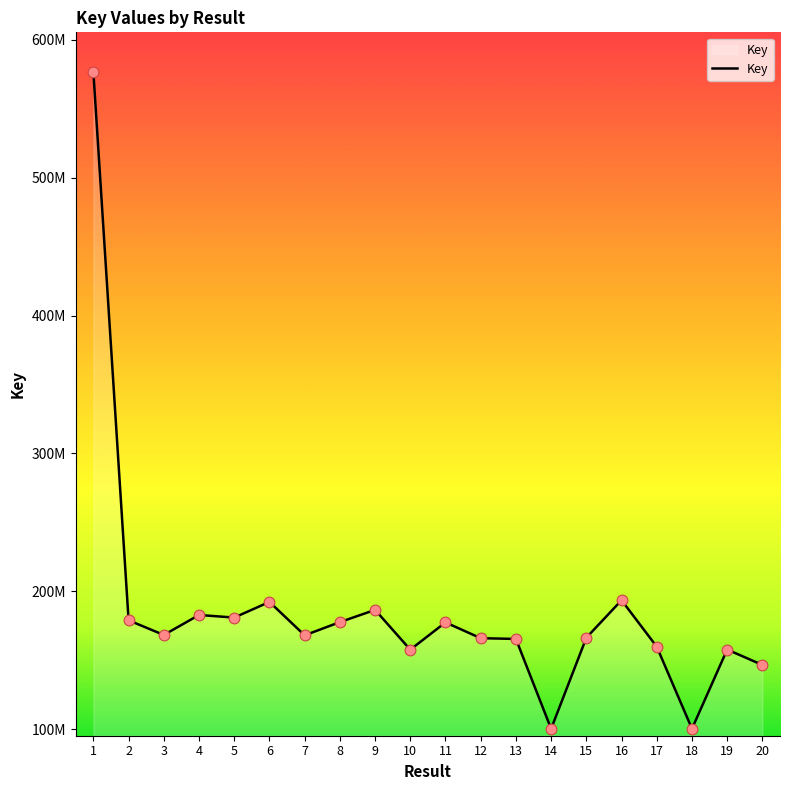

Which has a higher value, 20 or 9?

9